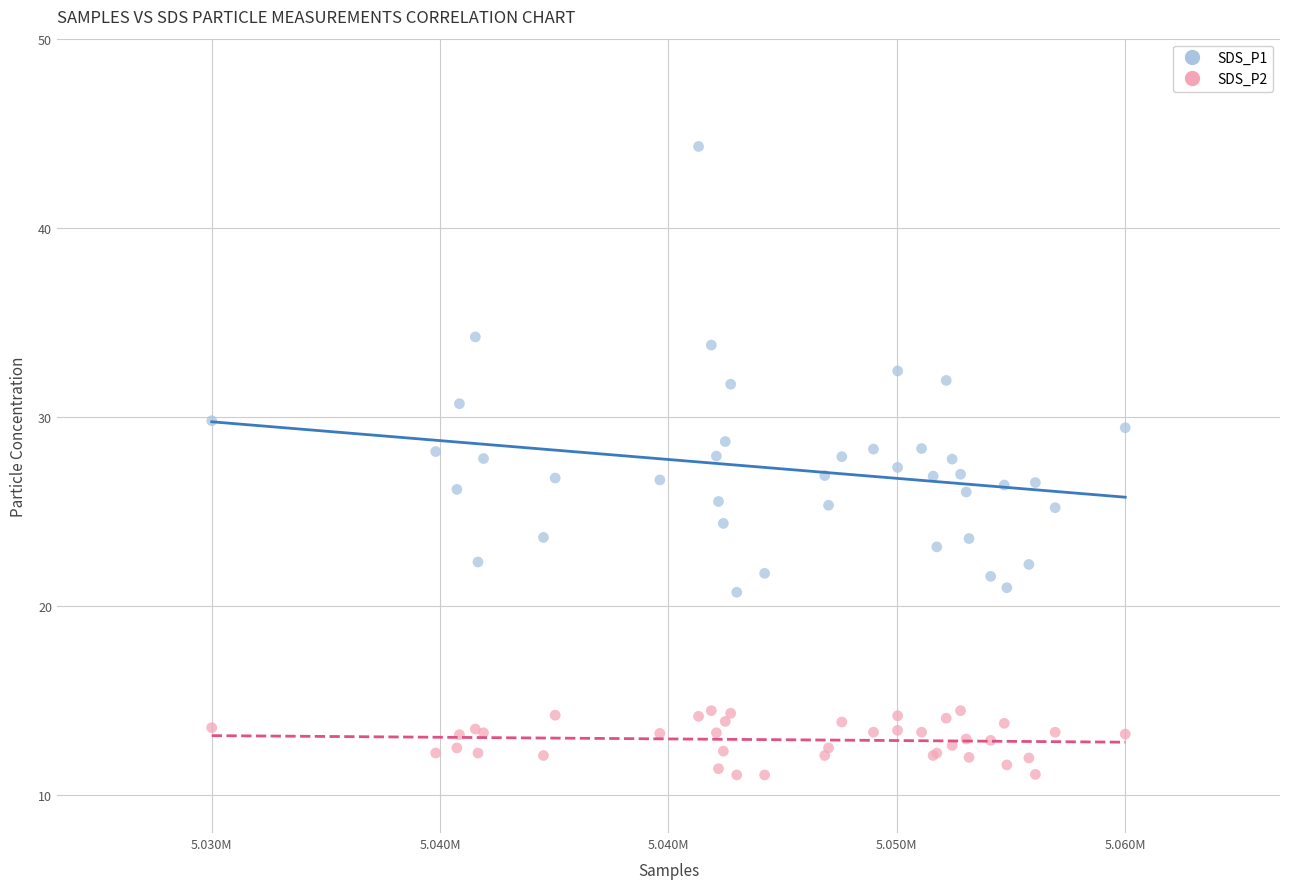

Which series has the widest spread of Y values?

SDS_P1